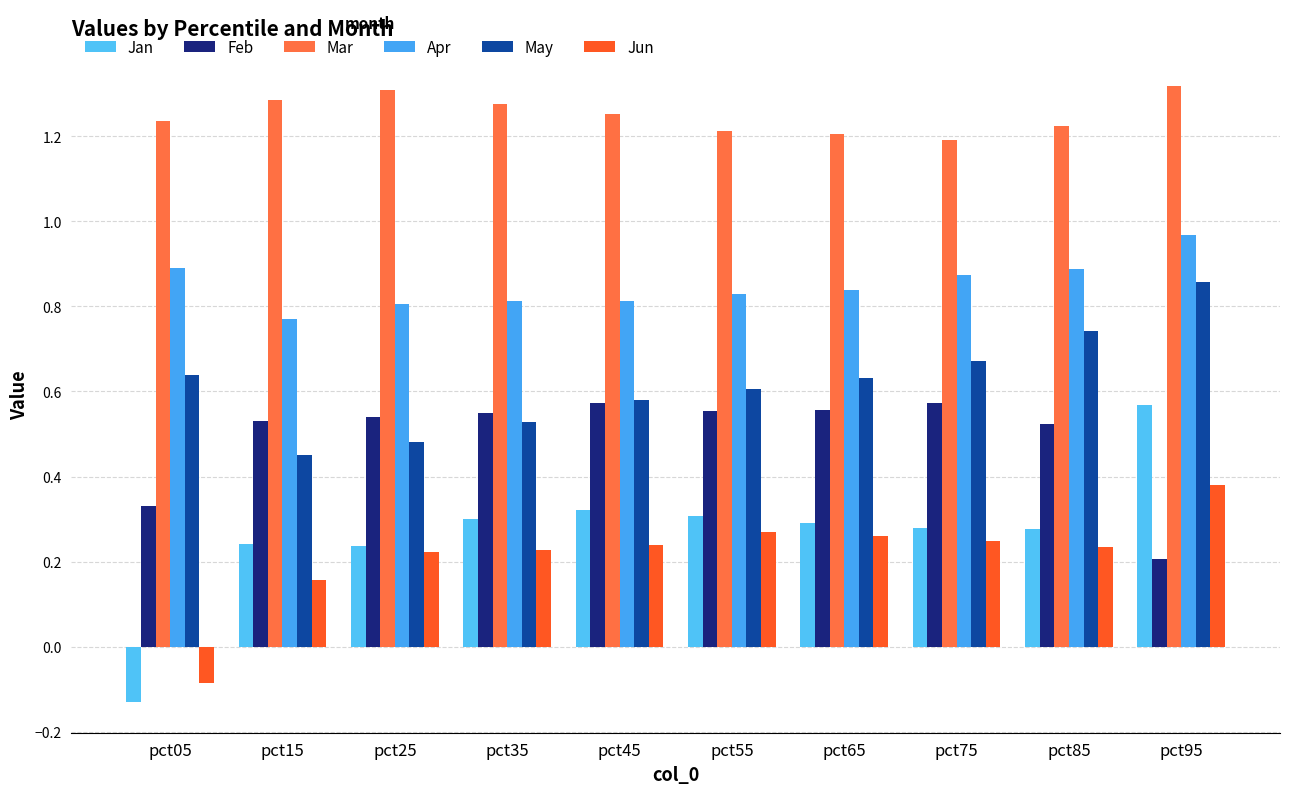

How many groups of bars are there?

10